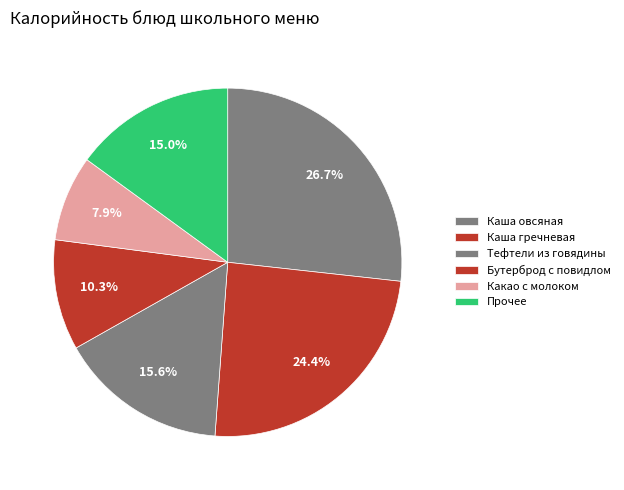

Count the number of slices in the pie.

6